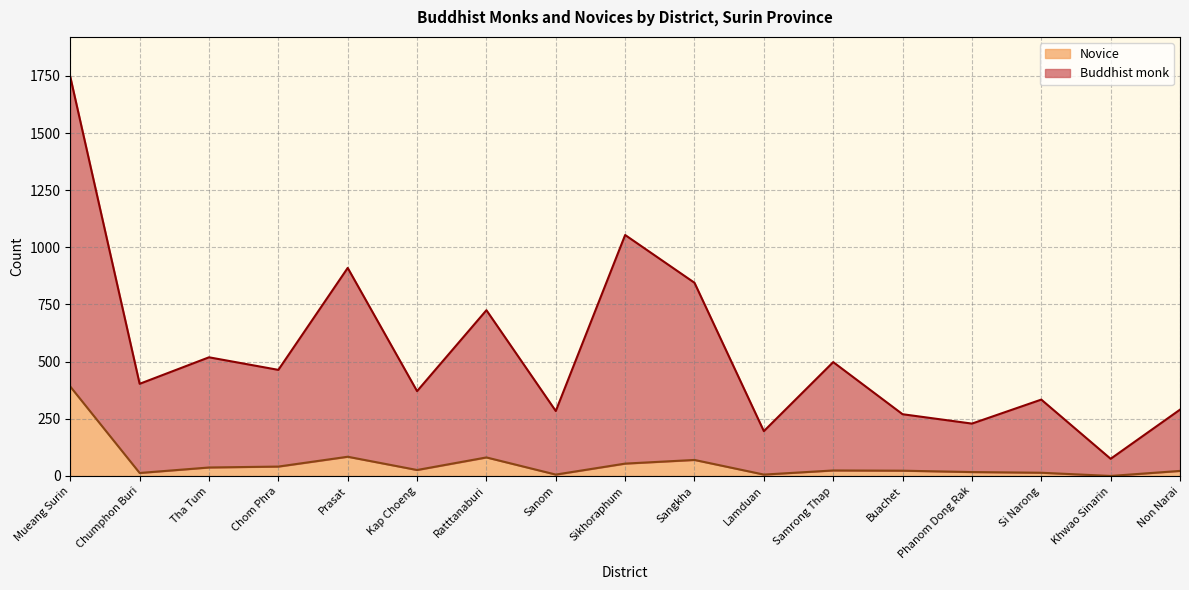

At which category is the sum across all series the highest?

Mueang Surin